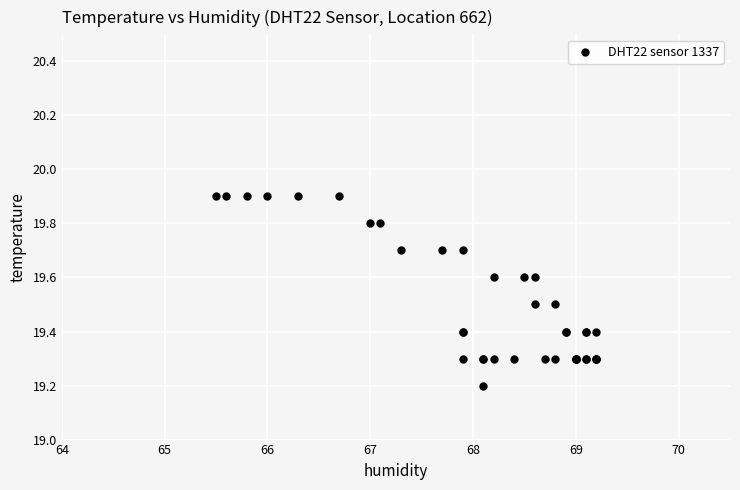

What Y value in the scatter plot is closest to 19?

19.2